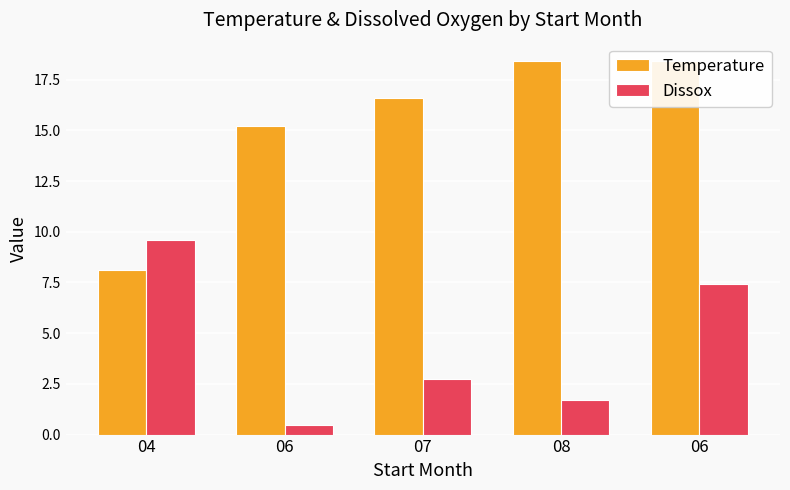

What is the sum of all Temperature values?

76.7